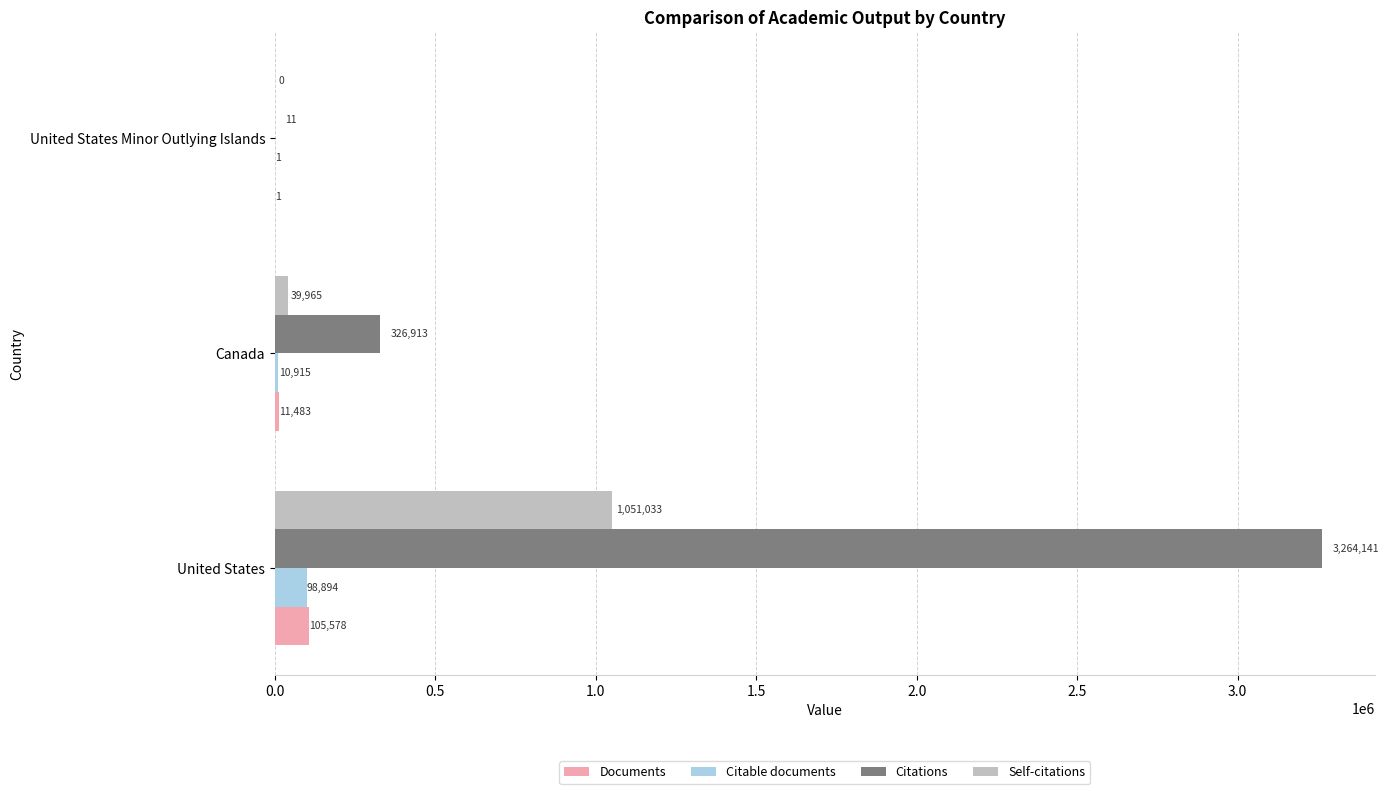

What is the sum of the Citations values at United States Minor Outlying Islands and United States?

3264152